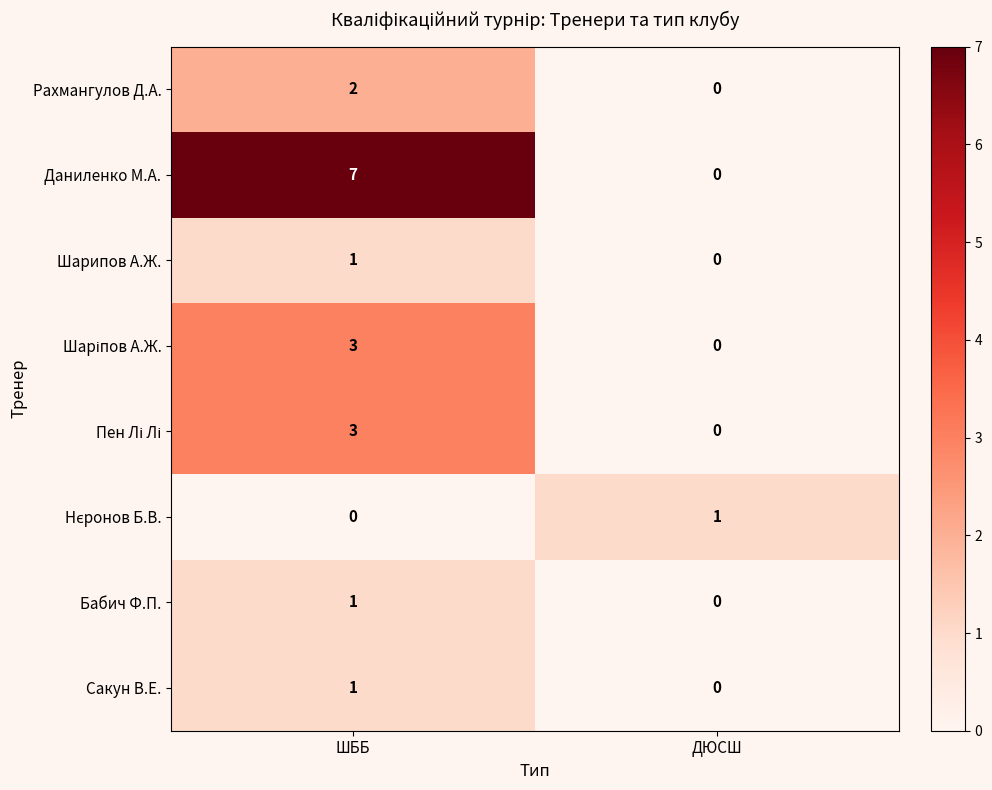

How many series are shown in this chart?

8